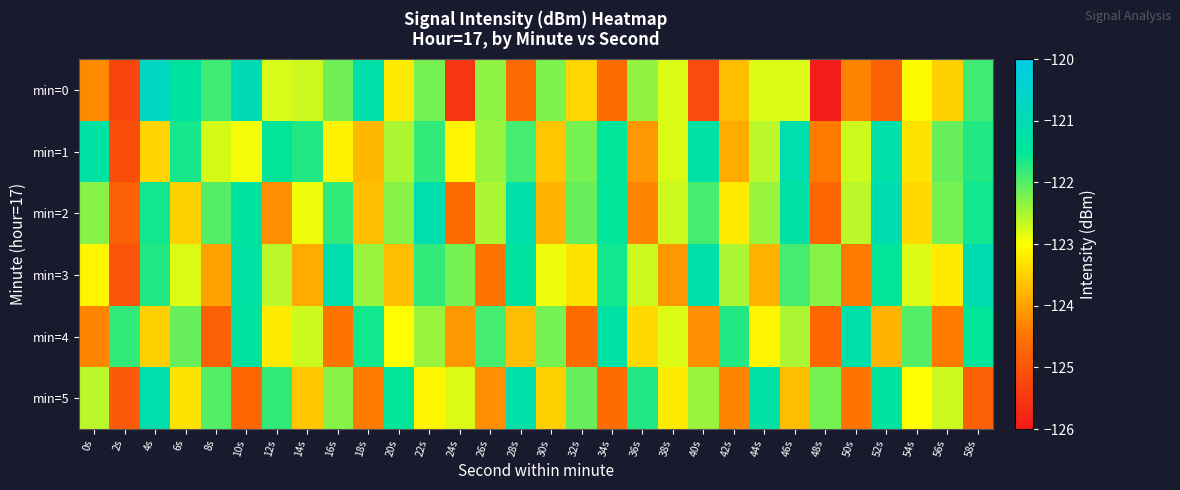

Reading right to left, what are all the values shown in this chart?

min=0: 58s=-121.9	56s=-123.5	54s=-123.0	52s=-124.8	50s=-124.3	48s=-125.9	46s=-122.8	44s=-122.8	42s=-123.7	40s=-125.2	38s=-122.8	36s=-122.4	34s=-124.6	32s=-123.4	30s=-122.3	28s=-124.6	26s=-122.3	24s=-125.5	22s=-122.2	20s=-123.2	18s=-121.2	16s=-122.2	14s=-122.7	12s=-122.8	10s=-120.9	8s=-121.9	6s=-121.4	4s=-120.7	2s=-125.3	0s=-124.2
min=1: 58s=-121.7	56s=-122.1	54s=-123.3	52s=-121.2	50s=-122.7	48s=-124.4	46s=-121.1	44s=-122.6	42s=-123.9	40s=-121.3	38s=-122.8	36s=-124.1	34s=-121.5	32s=-122.2	30s=-123.6	28s=-121.9	26s=-122.4	24s=-123.1	22s=-121.8	20s=-122.5	18s=-123.8	16s=-123.1	14s=-121.7	12s=-121.5	10s=-122.9	8s=-122.8	6s=-121.6	4s=-123.5	2s=-125.1	0s=-121.3
min=2: 58s=-121.6	56s=-122.2	54s=-123.4	52s=-121.0	50s=-122.6	48s=-124.7	46s=-121.3	44s=-122.4	42s=-123.2	40s=-121.9	38s=-122.7	36s=-124.3	34s=-121.5	32s=-122.1	30s=-123.8	28s=-121.2	26s=-122.5	24s=-124.6	22s=-121.1	20s=-122.3	18s=-123.7	16s=-121.8	14s=-122.9	12s=-124.2	10s=-121.4	8s=-122.0	6s=-123.5	4s=-121.6	2s=-124.8	0s=-122.3
min=3: 58s=-121.0	56s=-123.2	54s=-122.8	52s=-121.5	50s=-124.4	48s=-122.3	46s=-121.9	44s=-123.8	42s=-122.5	40s=-121.2	38s=-124.1	36s=-122.7	34s=-121.6	32s=-123.3	30s=-122.9	28s=-121.4	26s=-124.5	24s=-122.2	22s=-121.8	20s=-123.7	18s=-122.4	16s=-121.1	14s=-123.9	12s=-122.6	10s=-121.3	8s=-124.0	6s=-122.8	4s=-121.7	2s=-125.0	0s=-123.1
min=4: 58s=-121.5	56s=-124.4	54s=-122.0	52s=-123.8	50s=-121.2	48s=-124.7	46s=-122.5	44s=-123.1	42s=-121.7	40s=-124.2	38s=-122.8	36s=-123.4	34s=-121.3	32s=-124.6	30s=-122.2	28s=-123.7	26s=-121.9	24s=-124.1	22s=-122.4	20s=-123.0	18s=-121.6	16s=-124.5	14s=-122.7	12s=-123.2	10s=-121.4	8s=-124.8	6s=-122.1	4s=-123.5	2s=-121.8	0s=-124.3
min=5: 58s=-124.8	56s=-122.7	54s=-123.0	52s=-121.4	50s=-124.5	48s=-122.2	46s=-123.7	44s=-121.3	42s=-124.3	40s=-122.4	38s=-123.2	36s=-121.7	34s=-124.6	32s=-122.1	30s=-123.5	28s=-121.2	26s=-124.2	24s=-122.8	22s=-123.1	20s=-121.5	18s=-124.4	16s=-122.3	14s=-123.6	12s=-121.8	10s=-124.7	8s=-122.0	6s=-123.3	4s=-121.1	2s=-124.9	0s=-122.6